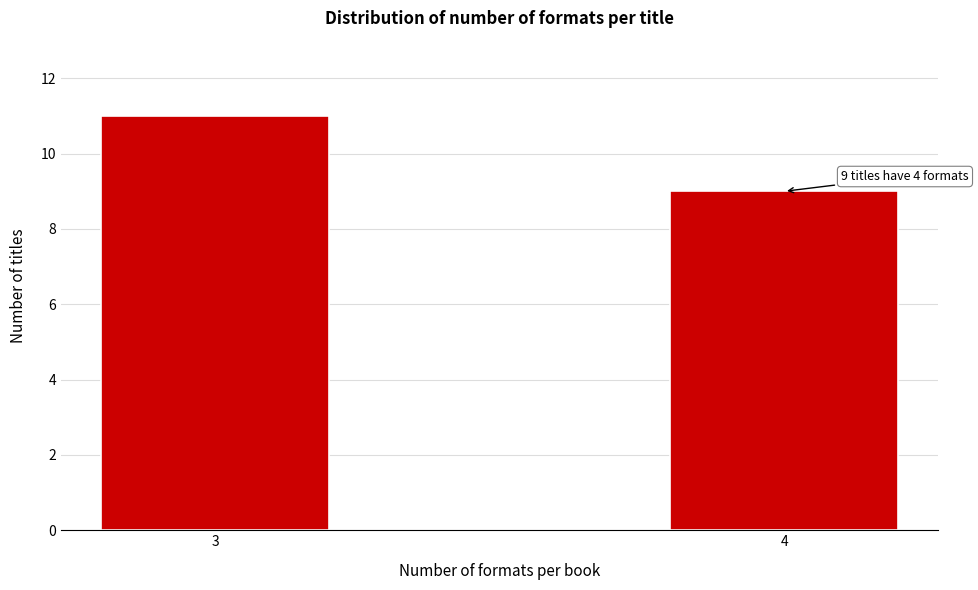

Reading left to right, transcribe all the data shown in this chart.

11	9